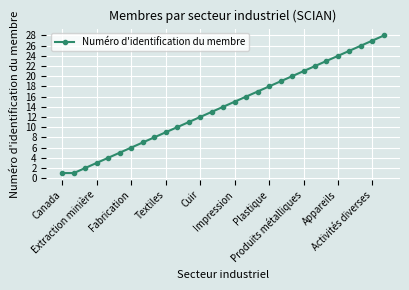

Reading right to left, list all the values displayed in this chart.

28	27	26	25	24	23	22	21	20	19	18	17	16	15	14	13	12	11	10	9	8	7	6	5	4	3	2	1	1